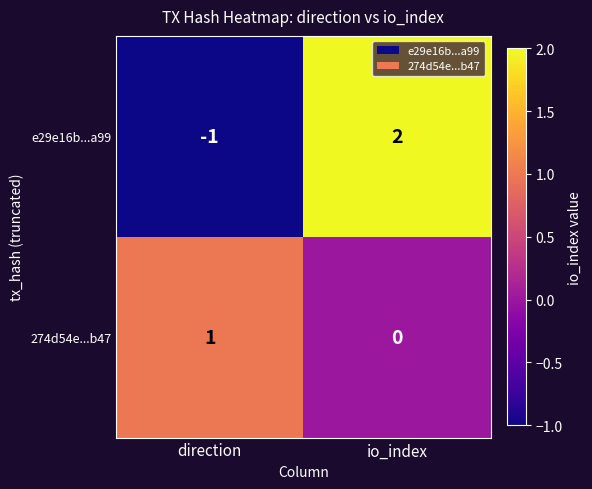

Reading right to left, transcribe all the data shown in this chart.

e29e16b...a99: 2	-1
274d54e...b47: 0	1